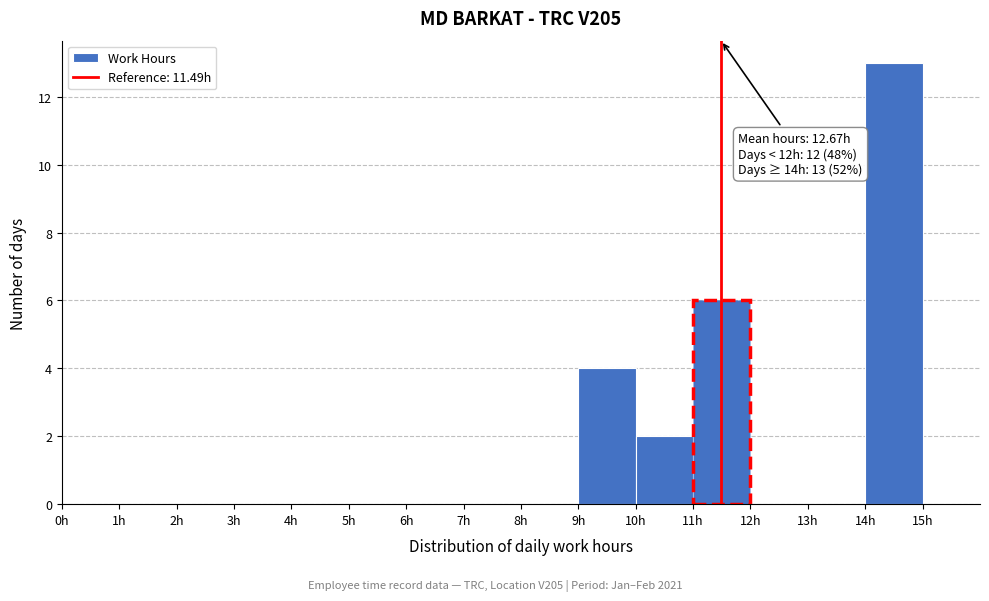

Which range on the x-axis has the tallest bar?

14 to 15